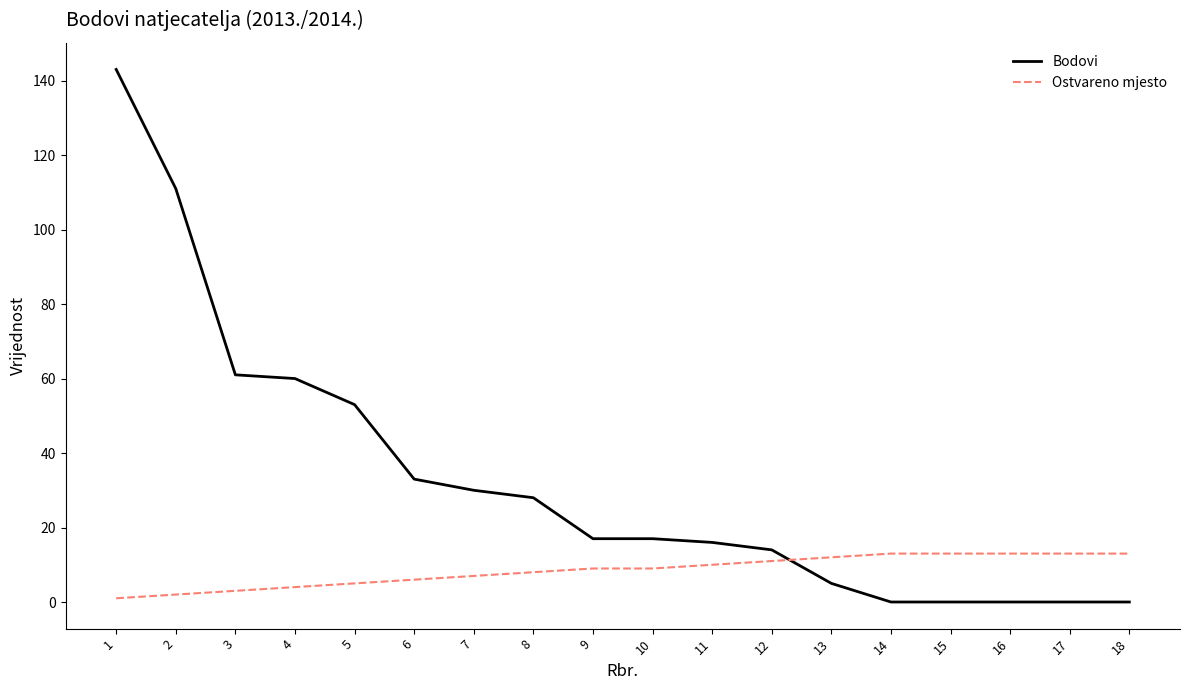

True or false: Bodovi and Ostvareno mjesto intersect in this chart.

True